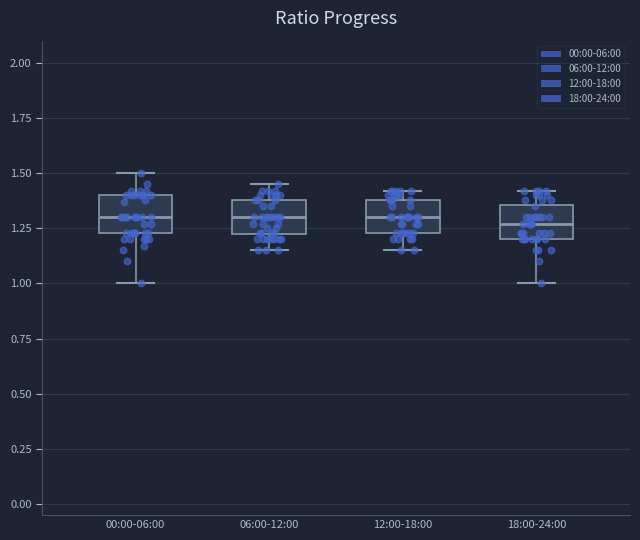

Where does the median line of the box for 18:00-24:00 sit on the y-axis? The values are not printed on the chart, so give them approximately, as read against the axis.

1.25